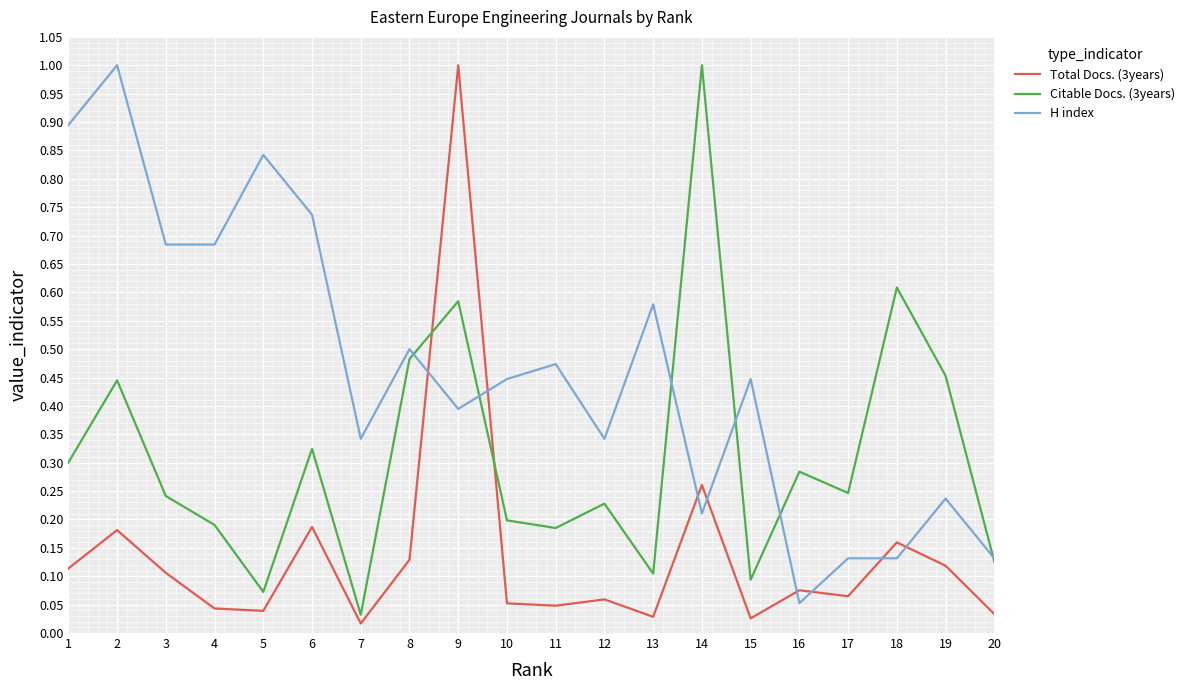

Is the value of Total Docs. (3years) at 6 greater than the value of Citable Docs. (3years) at 5?

Yes